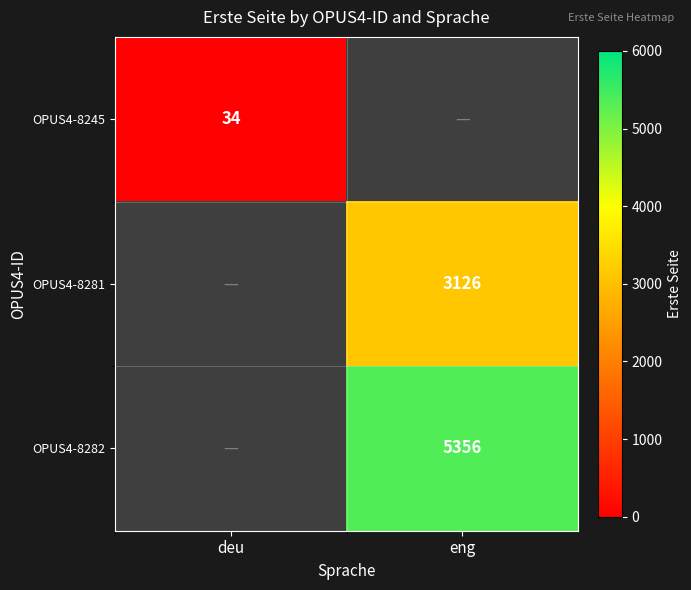

How many categories are shown in the chart?

2